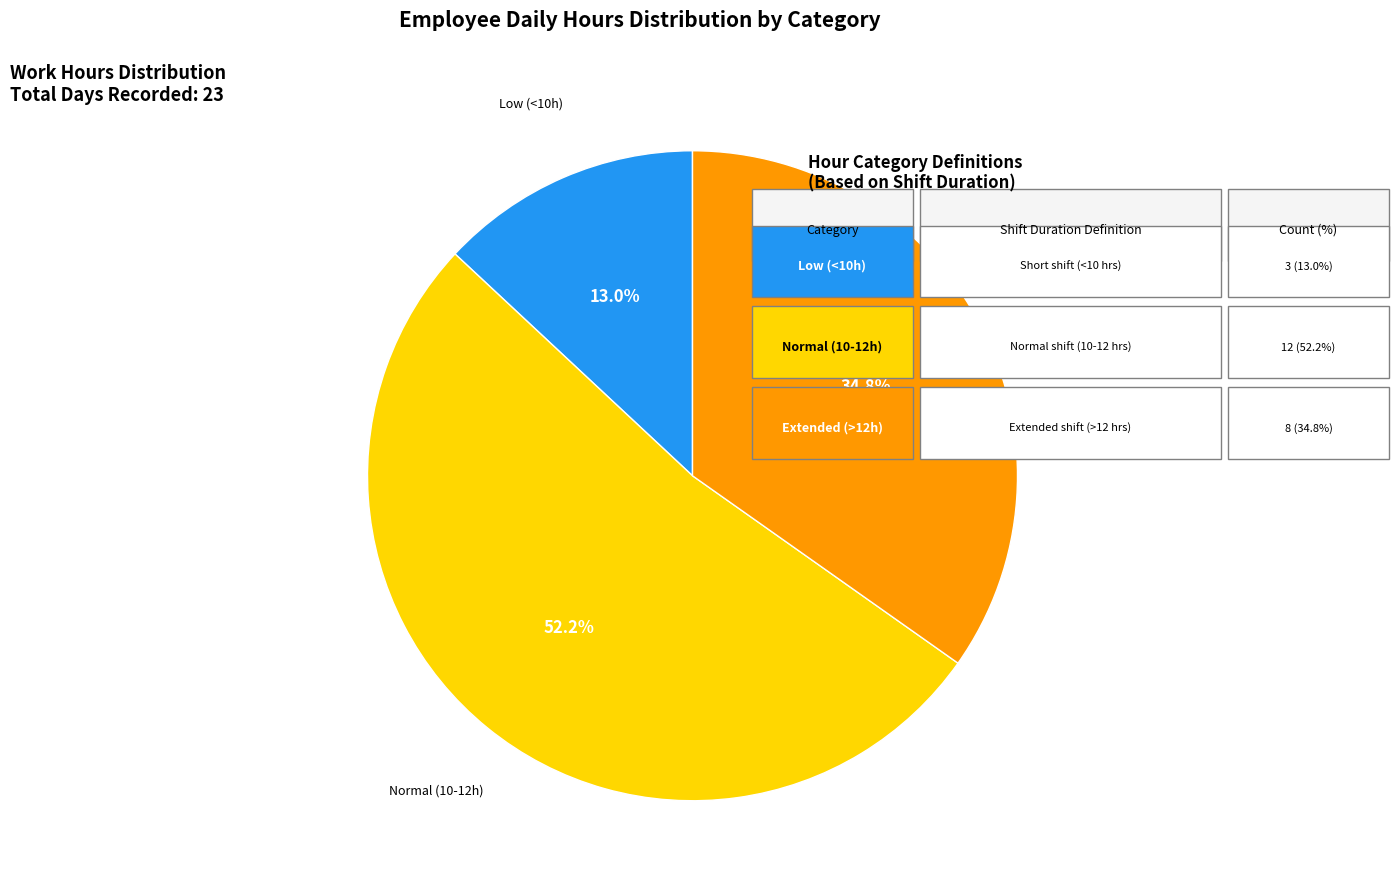

What portion of the pie excludes Extended (>12h)?

65.2%